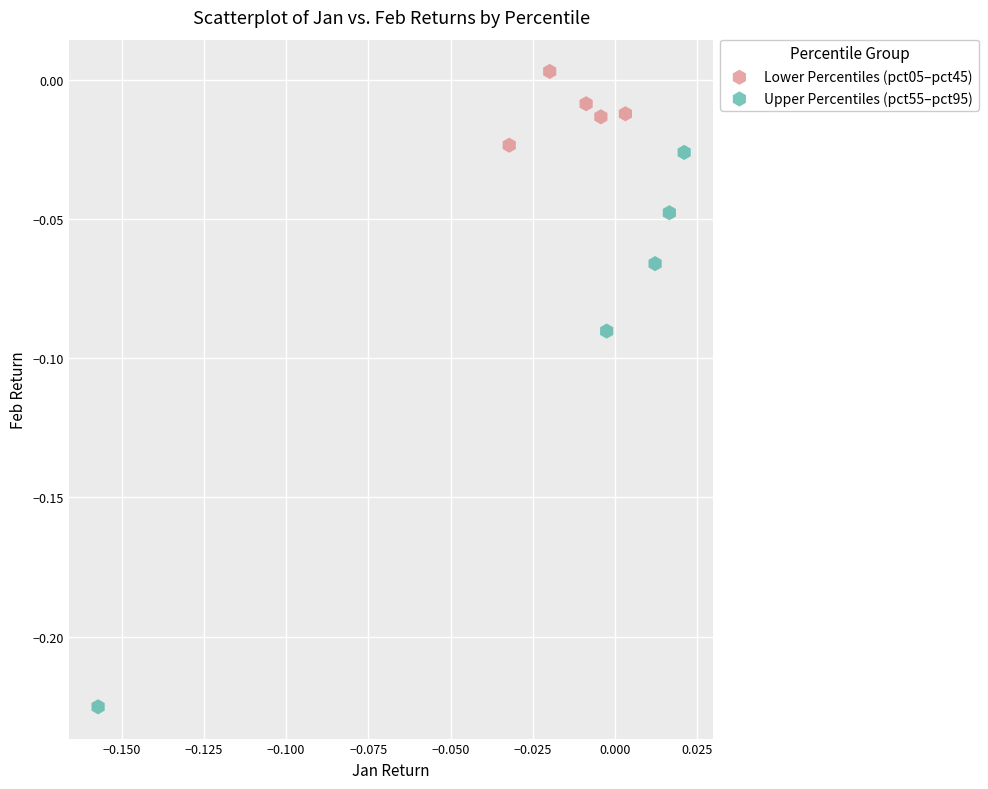

Which series reaches the maximum Y coordinate?

Lower Percentiles (pct05–pct45)